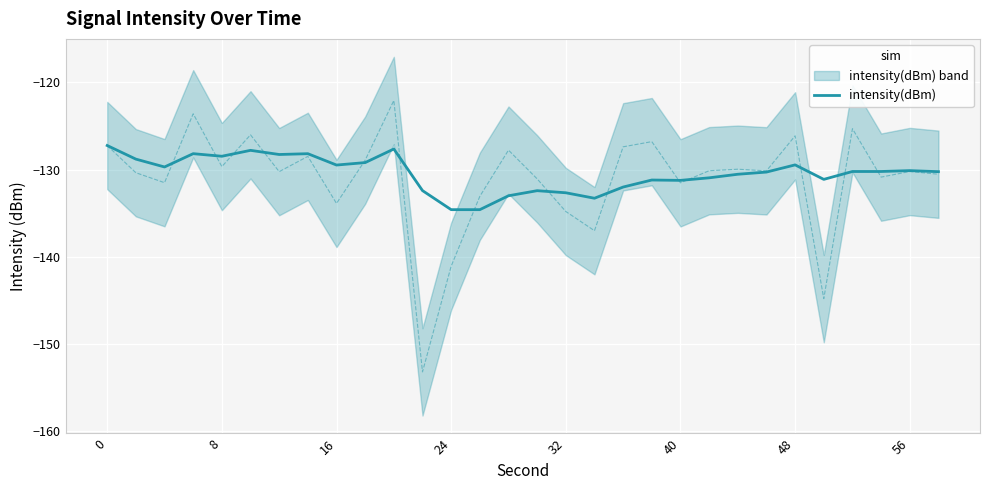

The value of intensity(dBm) at 48 is -215.1. True or false?

False